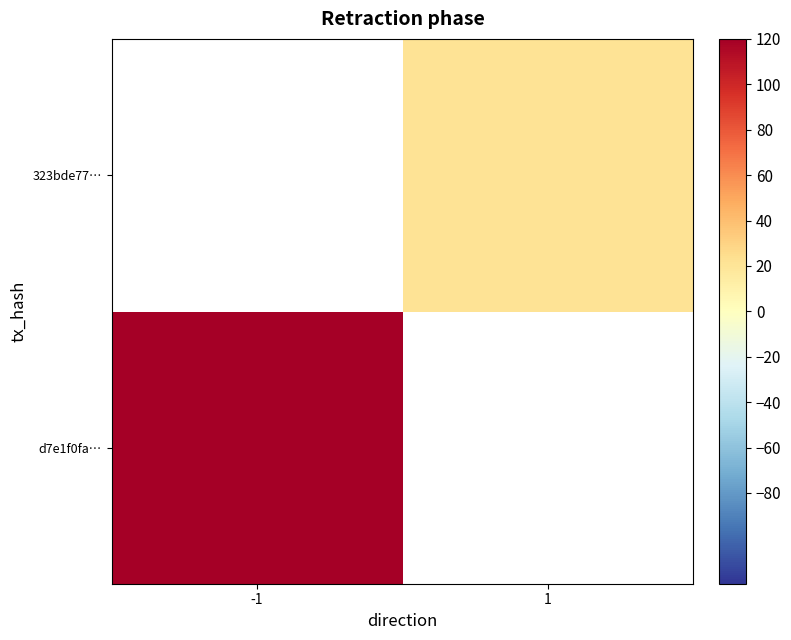

Rank the series by their average value, from lowest to highest.

d7e1f0fa…, 323bde77…